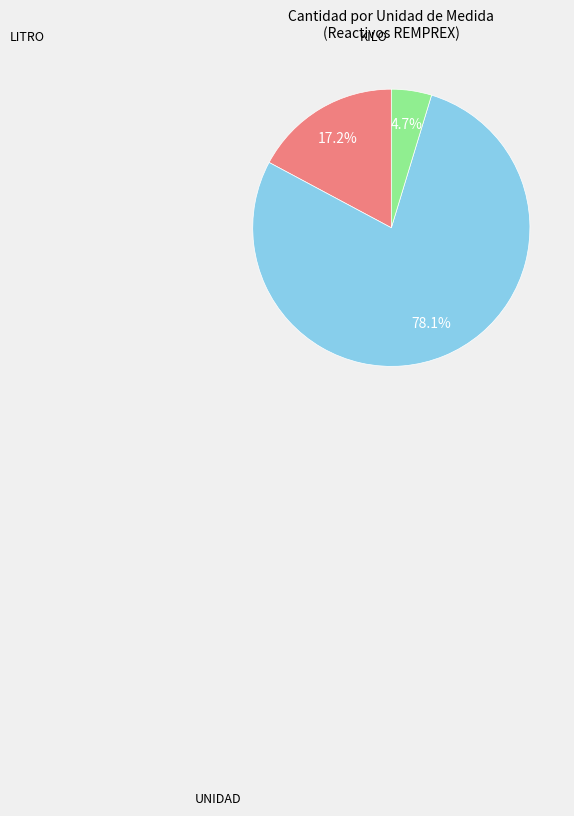

Does any single category account for the majority?

Yes